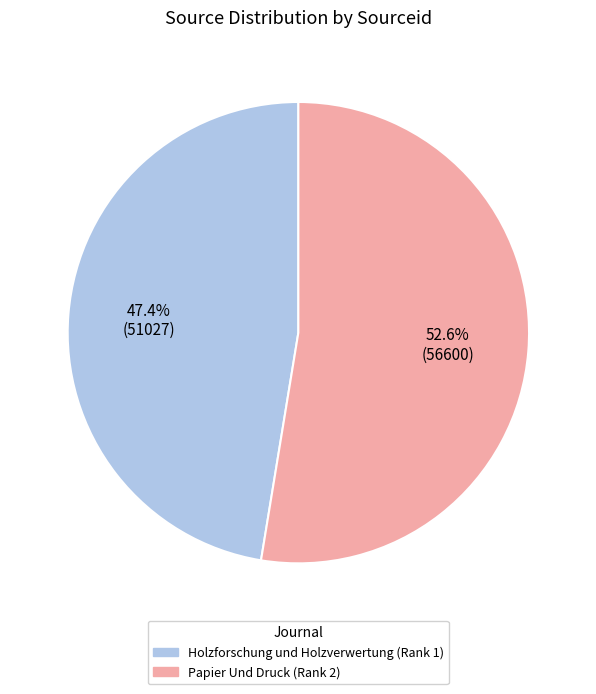

Which category has the biggest portion of the pie?

Papier Und Druck (Rank 2)